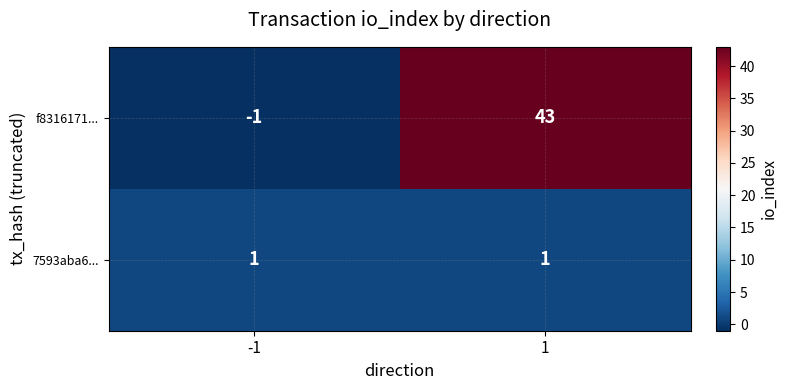

The f8316171... series shows 59 at 1. True or false?

False